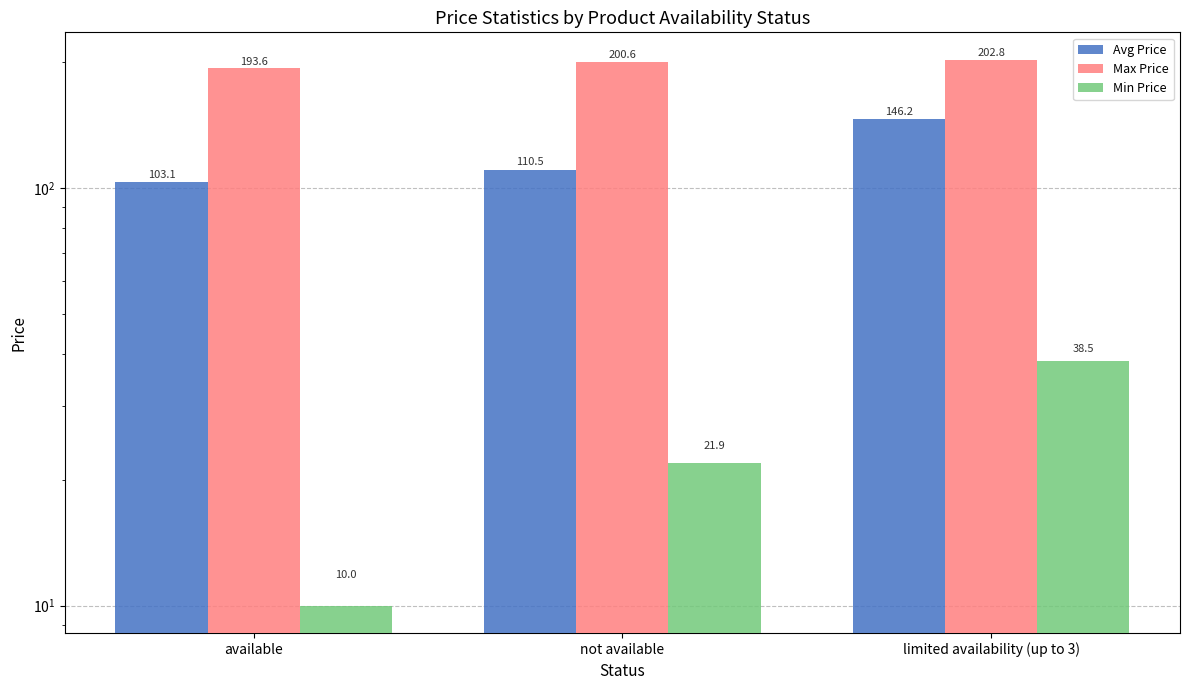

Is it true that Min Price equals 66.0 at limited availability (up to 3)?

False